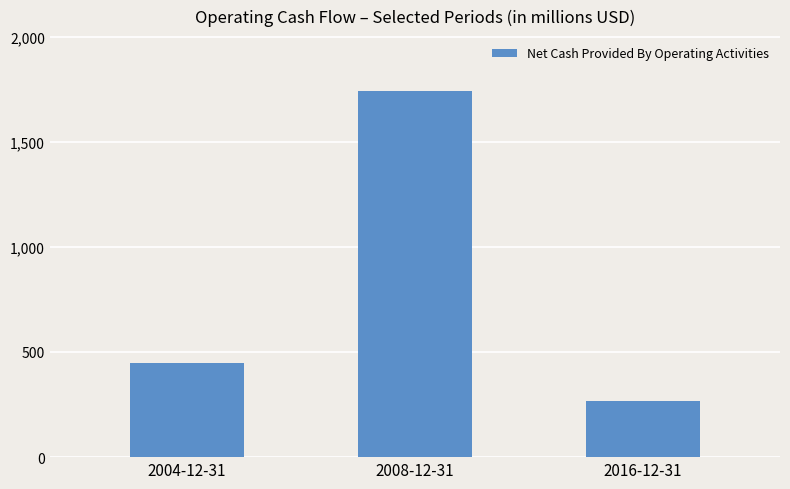

What is the change in value from 2004-12-31 to 2016-12-31?

-183000000